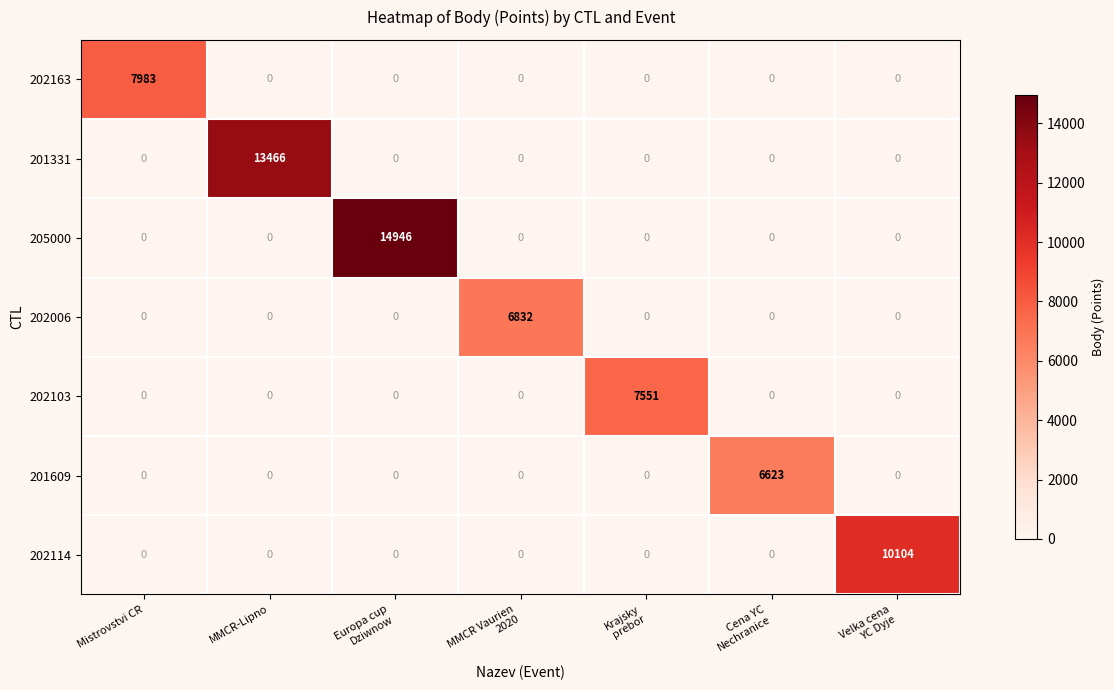

What is the total value across all series at MMCR-Lipno?

13466